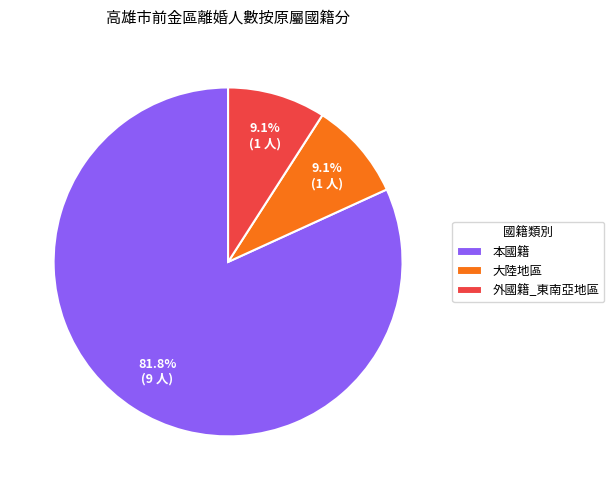

To the nearest percent, what is the difference between the 外國籍_東南亞地區 and 本國籍 slice percentages?

73%